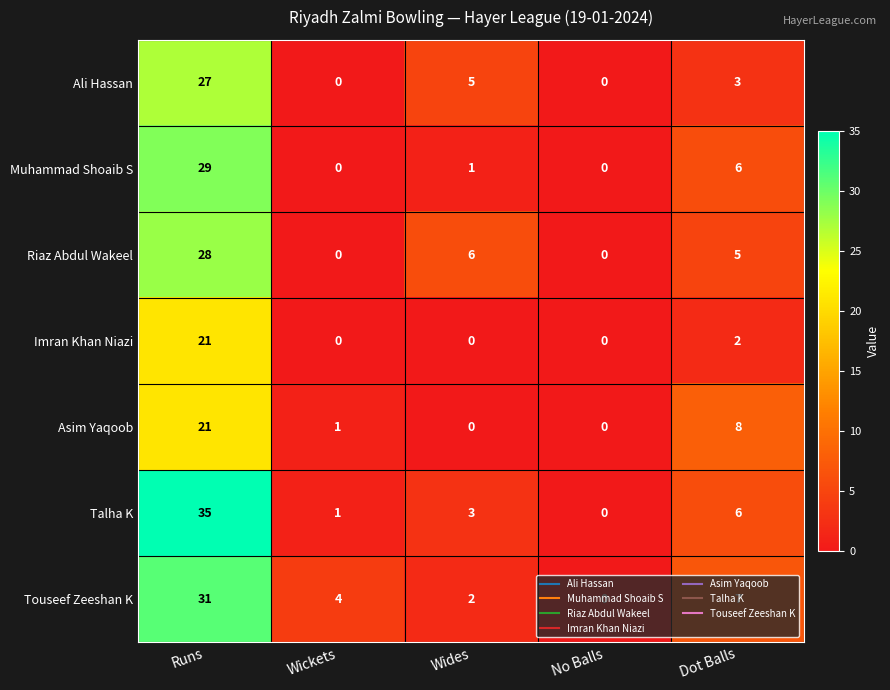

Which label corresponds to the largest value in the chart?

Runs